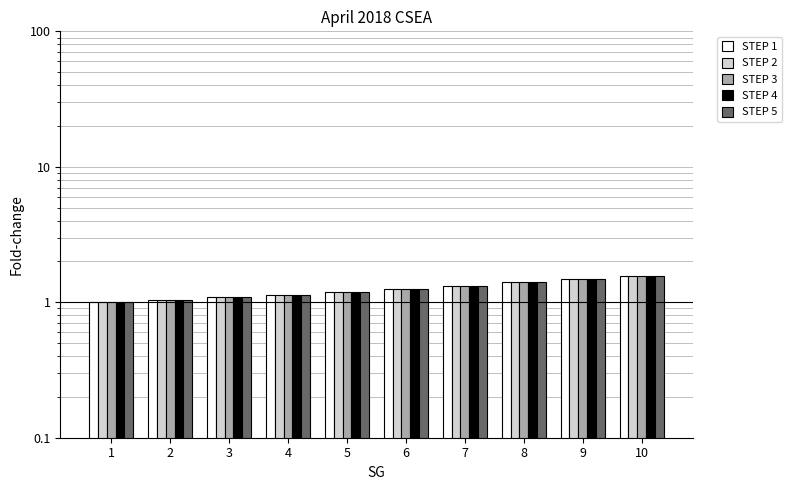

What is the difference between the STEP 4 values at 10 and 5?

0.4